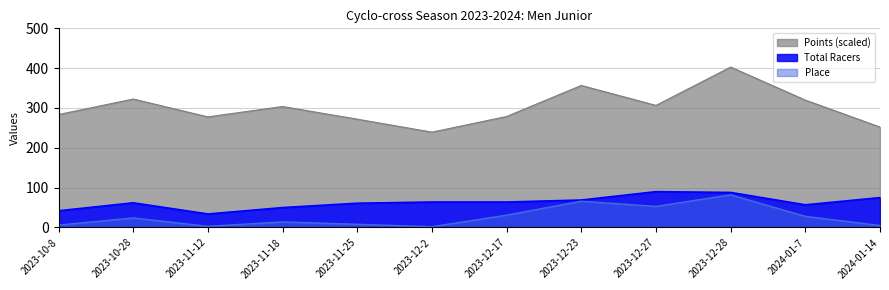

What is the value of the Place point at the 7th from the left?

31.0